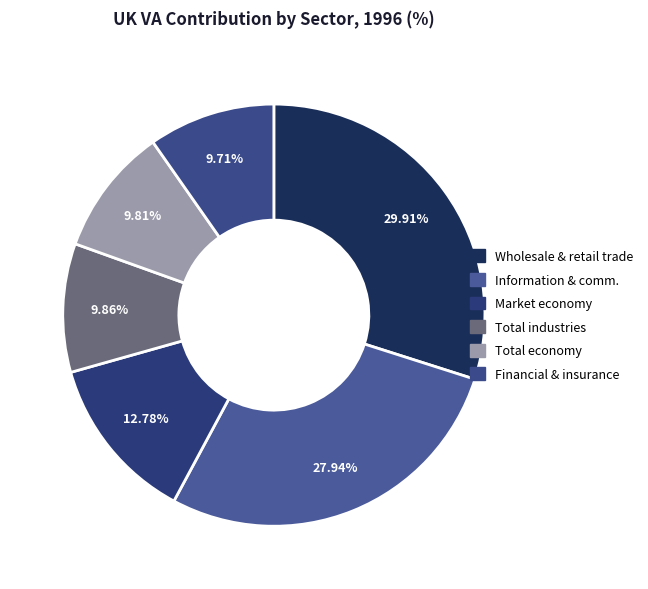

To the nearest percent, what is the difference between the largest and smallest slice percentages?

20%